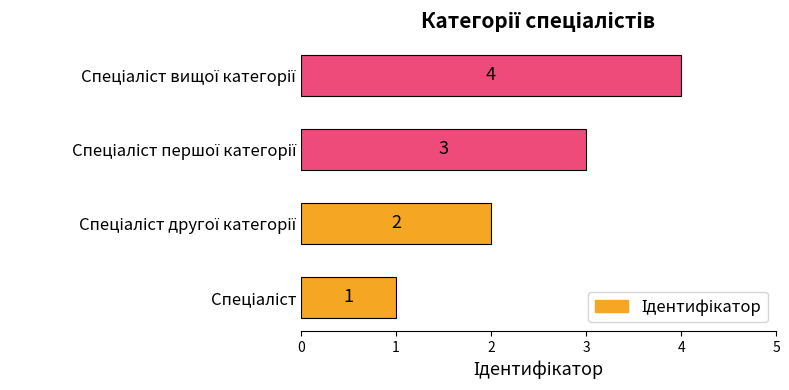

What is the difference between the maximum and minimum values?

3